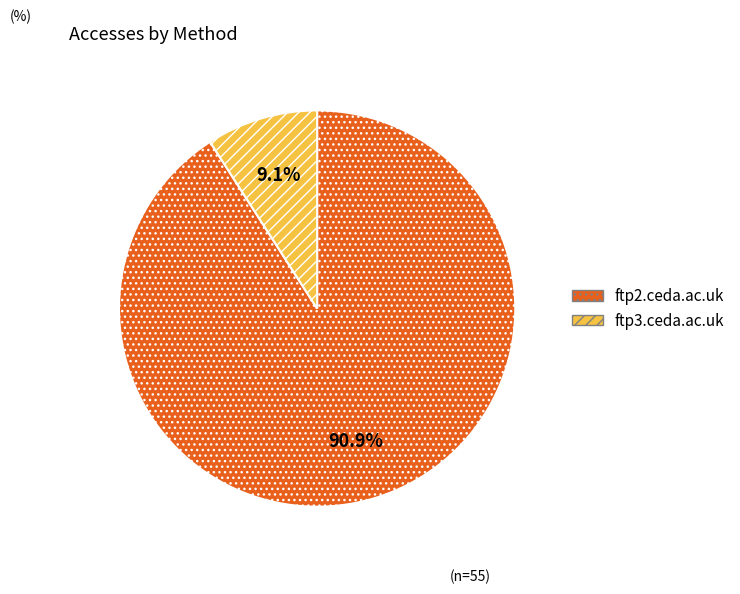

Rank the categories by value from lowest to highest.

ftp3.ceda.ac.uk, ftp2.ceda.ac.uk